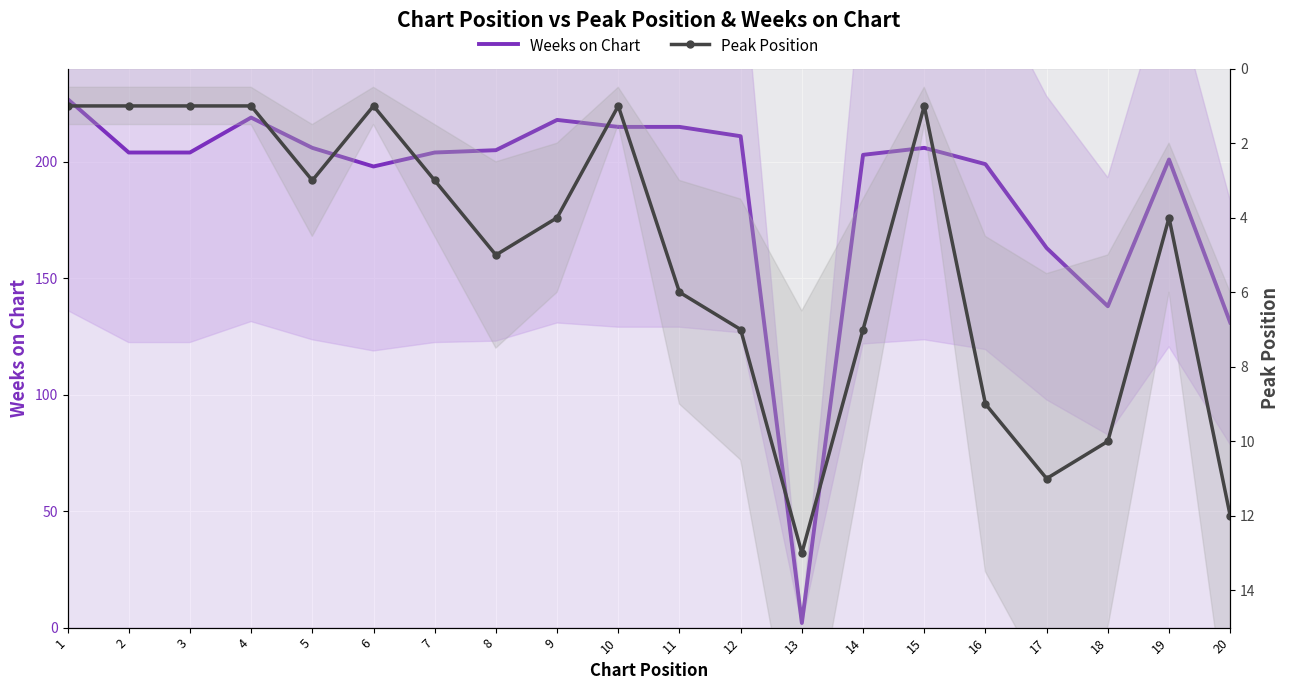

What is the value of the Peak Position point at the 20th from the left?

12